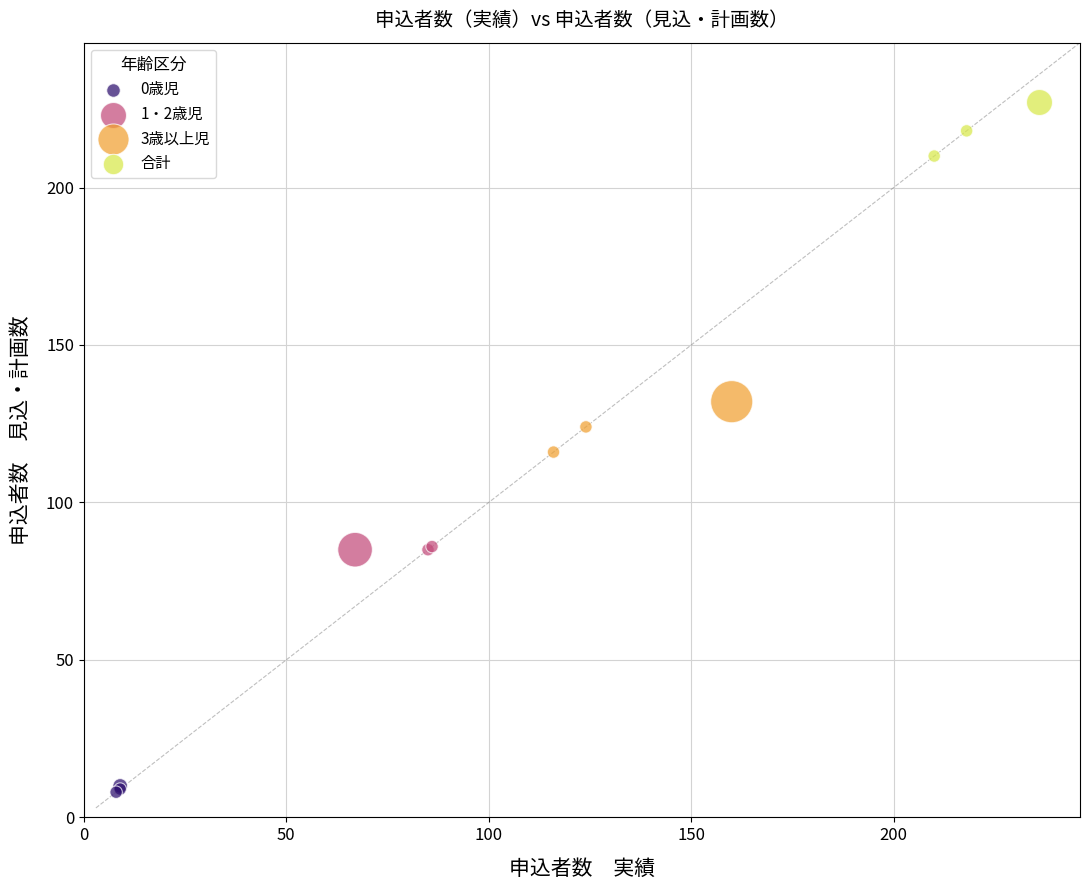

What are all the series names shown in the legend?

0歳児, 1・2歳児, 3歳以上児, 合計